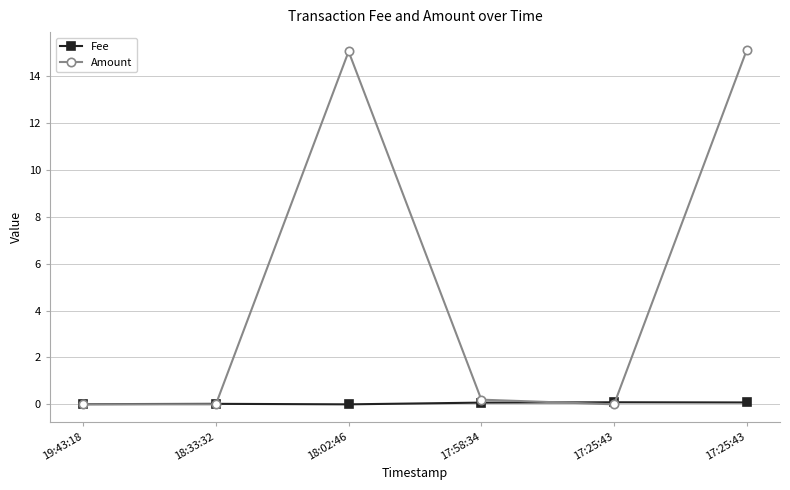

Between which two adjacent categories do Amount and Fee first intersect?

18:33:32 and 18:02:46